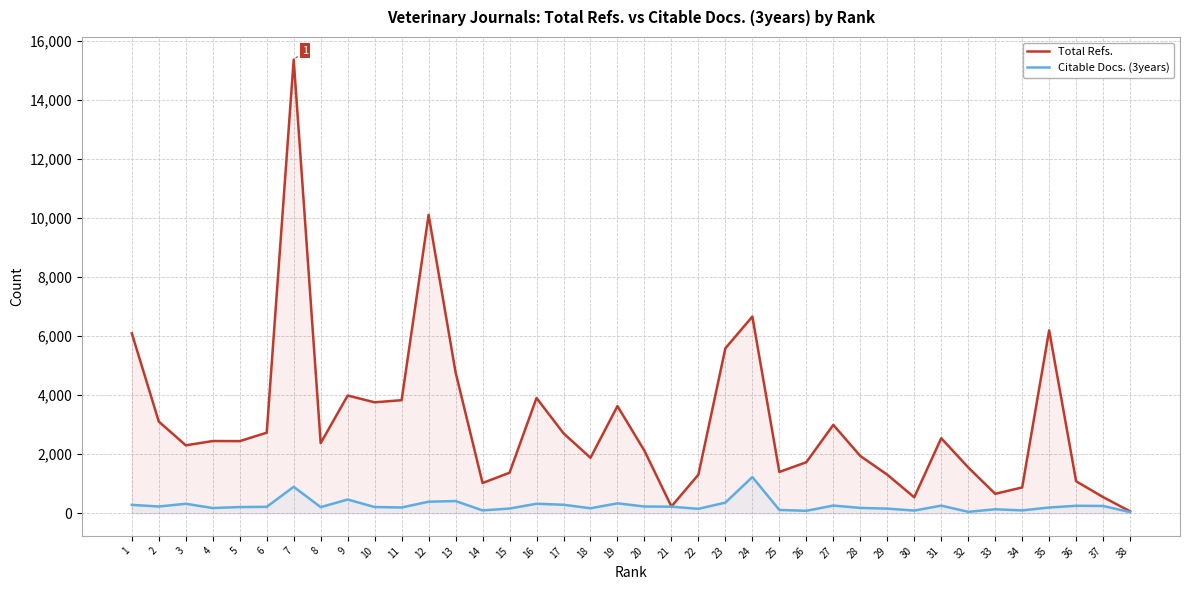

What is the average value of the Citable Docs. (3years) series?

259